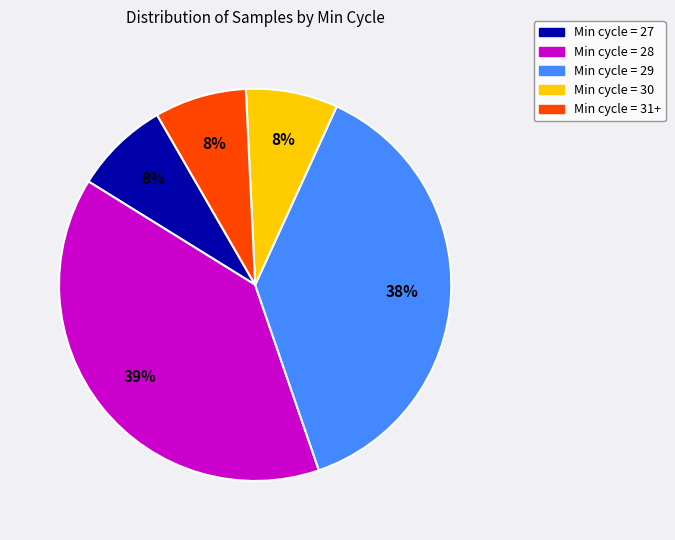

Count the number of slices in the pie.

5